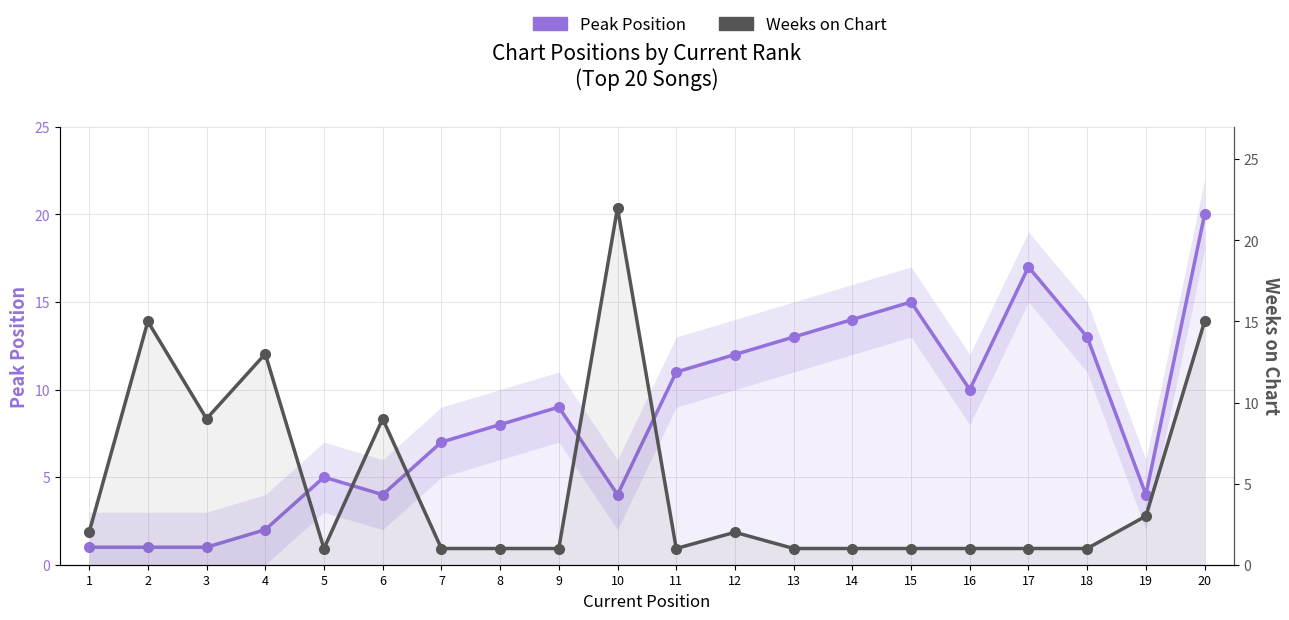

What is the difference between the second highest and second lowest values in the Peak Position series?

16